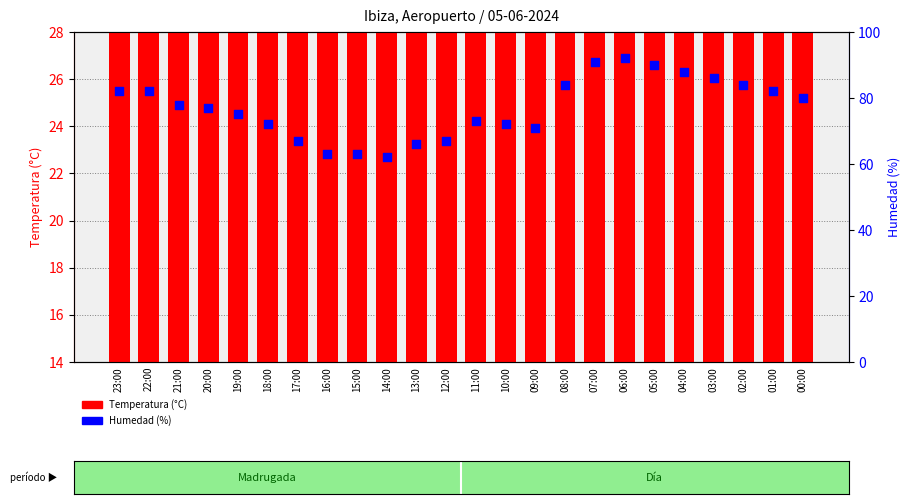

At which category is the sum across all series the highest?

06:00